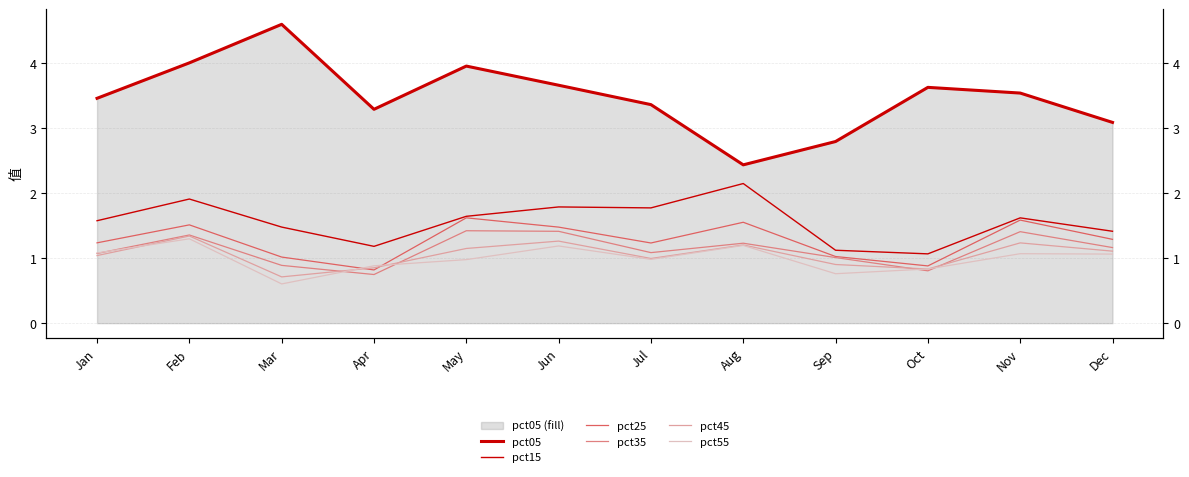

How many lines are shown in the chart?

6